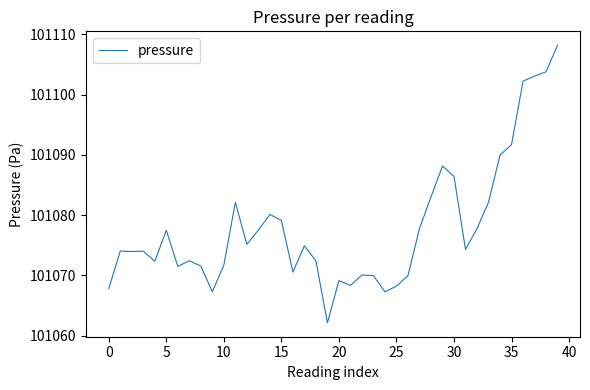

What is the greatest value displayed?

101108.2